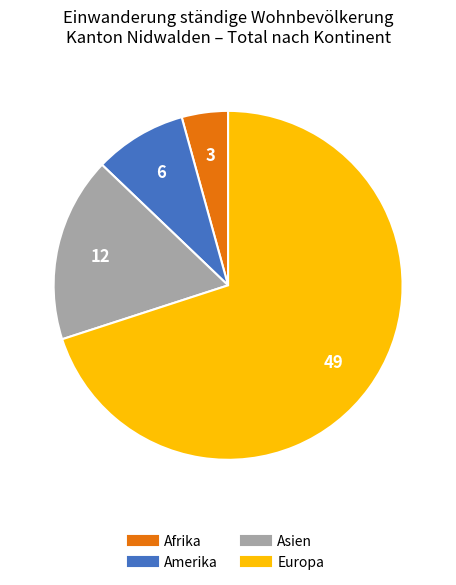

Is there any slice that represents more than half of the pie?

Yes